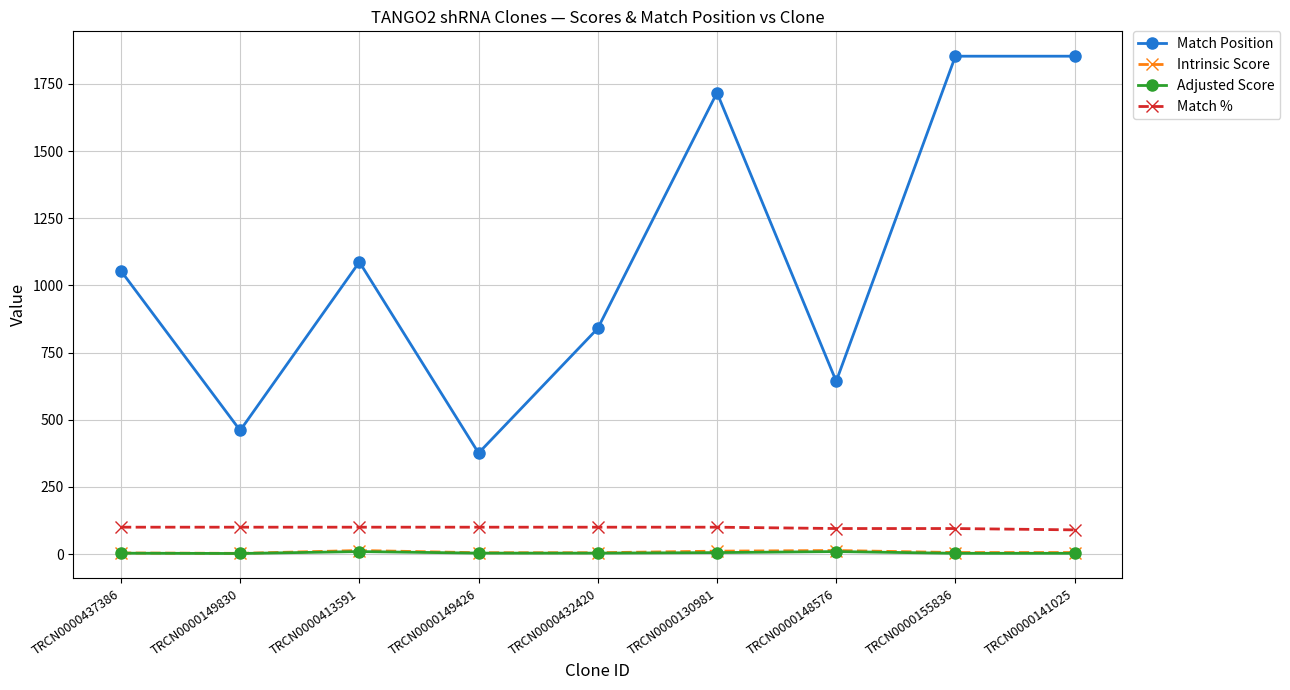

How many data points in Adjusted Score are less than 3?

3